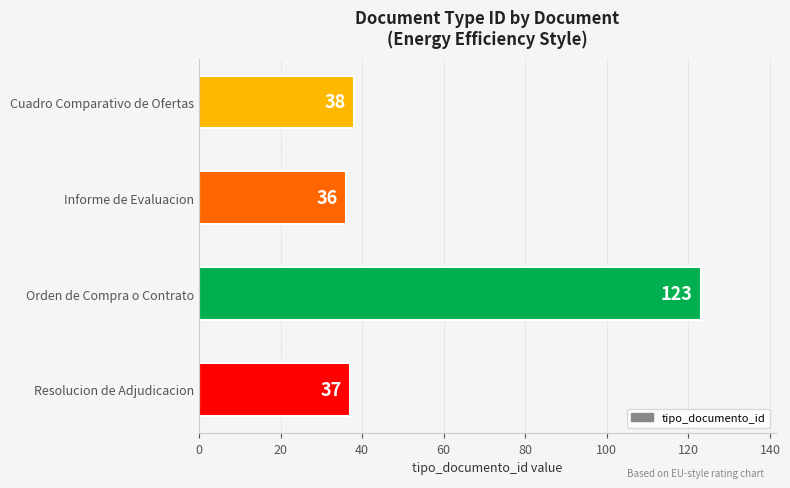

What is the difference between the maximum and minimum values?

87